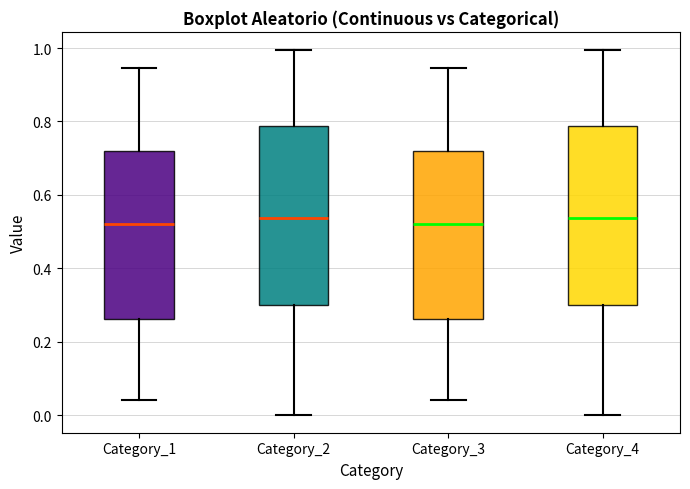

Reading left to right, transcribe this box plot: for each box, give where its median line is, the range the box spans, and where its two whiskers end, as read against the y-axis. The values are not printed on the chart, so give them approximately, as read against the axis.

Category_1: median 0.52, box 0.26 to 0.72, whiskers 0.04 to 0.94
Category_2: median 0.54, box 0.30 to 0.78, whiskers 0.00 to 1.00
Category_3: median 0.52, box 0.26 to 0.72, whiskers 0.04 to 0.94
Category_4: median 0.54, box 0.30 to 0.78, whiskers 0.00 to 1.00